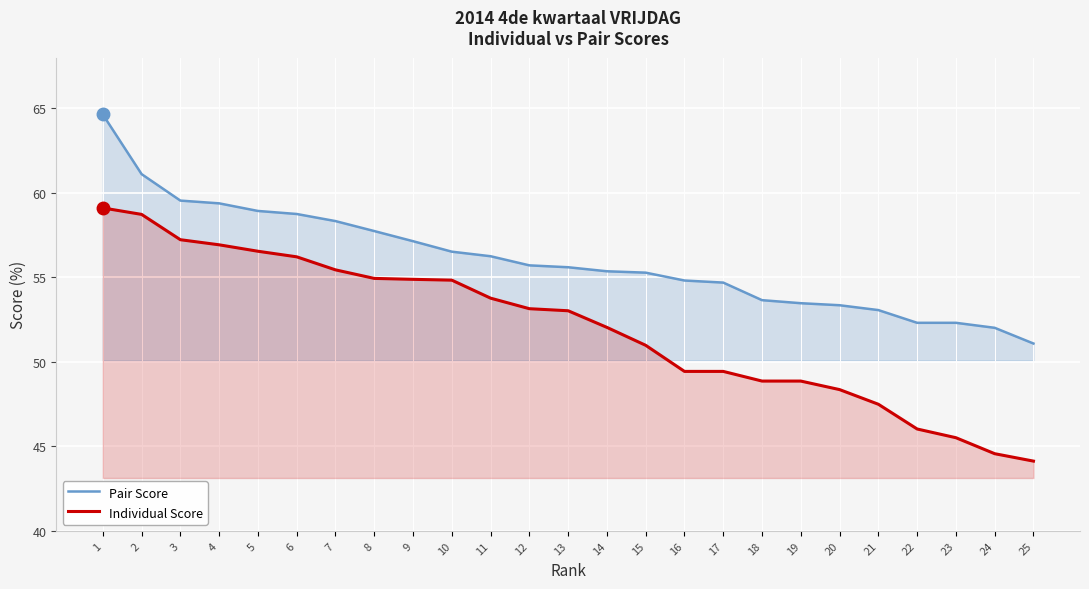

What is the highest value of the Individual Score series?

59.1